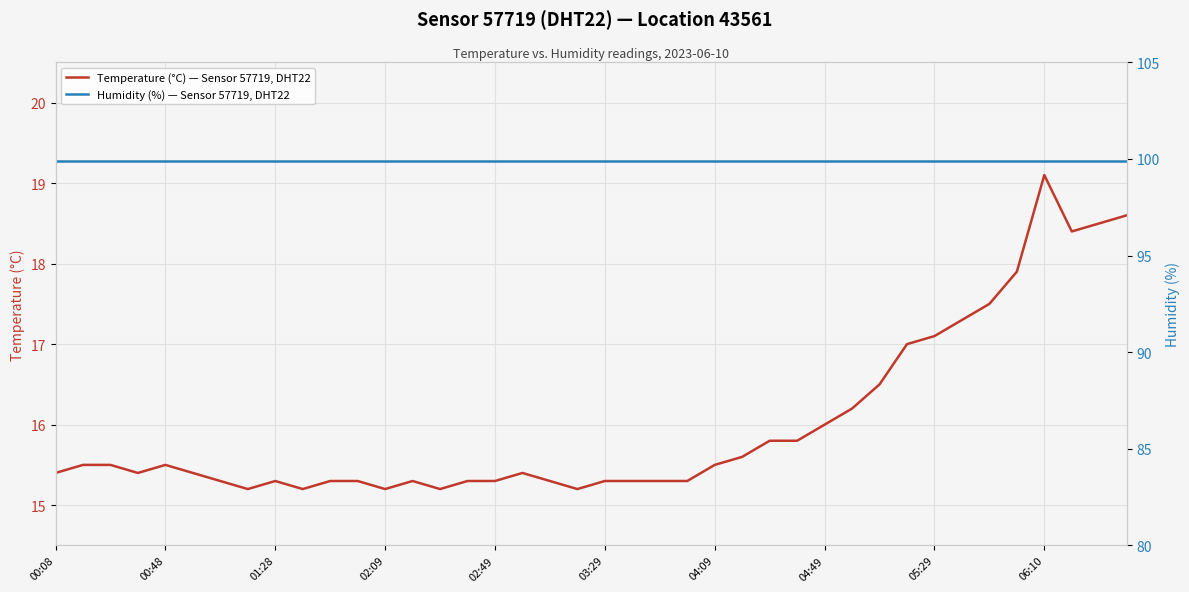

True or false: Humidity (%) — Sensor 57719, DHT22 and Temperature (°C) — Sensor 57719, DHT22 cross at least once.

False